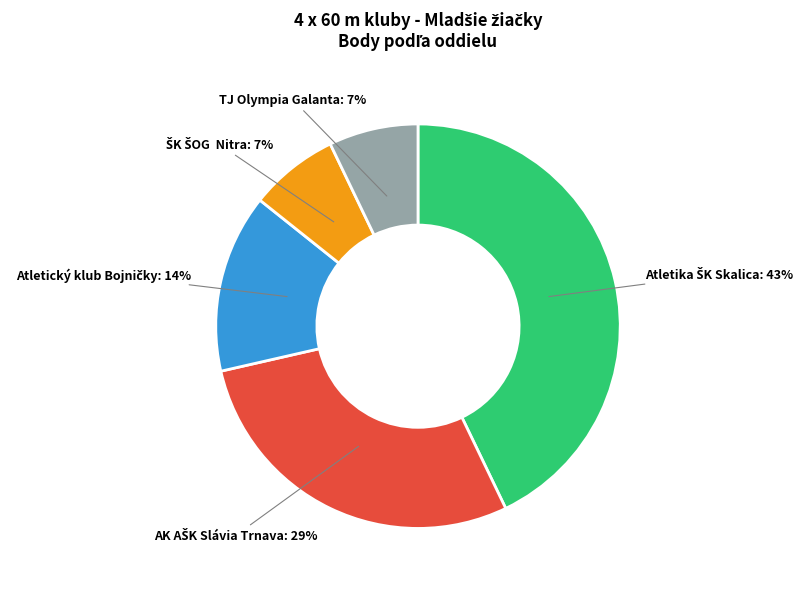

To the nearest percent, what portion does TJ Olympia Galanta represent?

7%